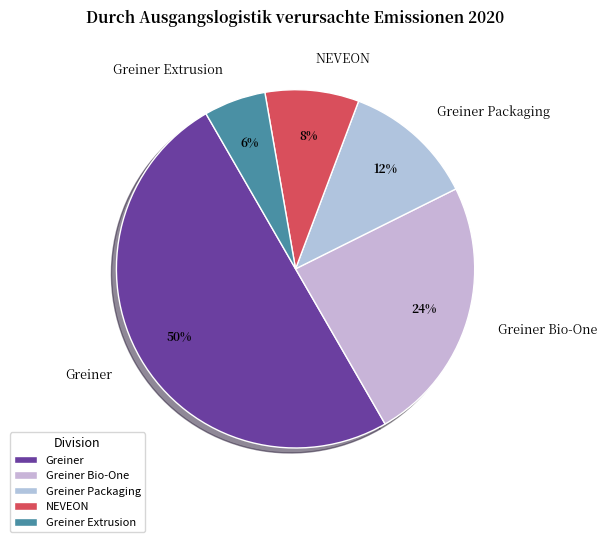

Count the number of slices in the pie.

5